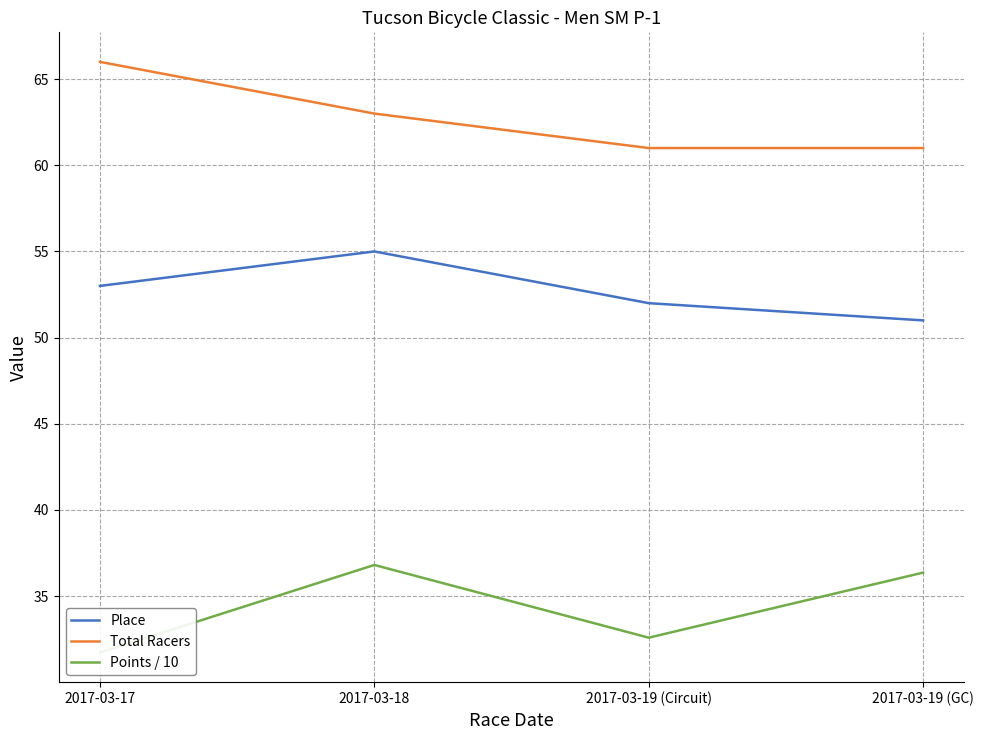

How many categories are shown in the chart?

4